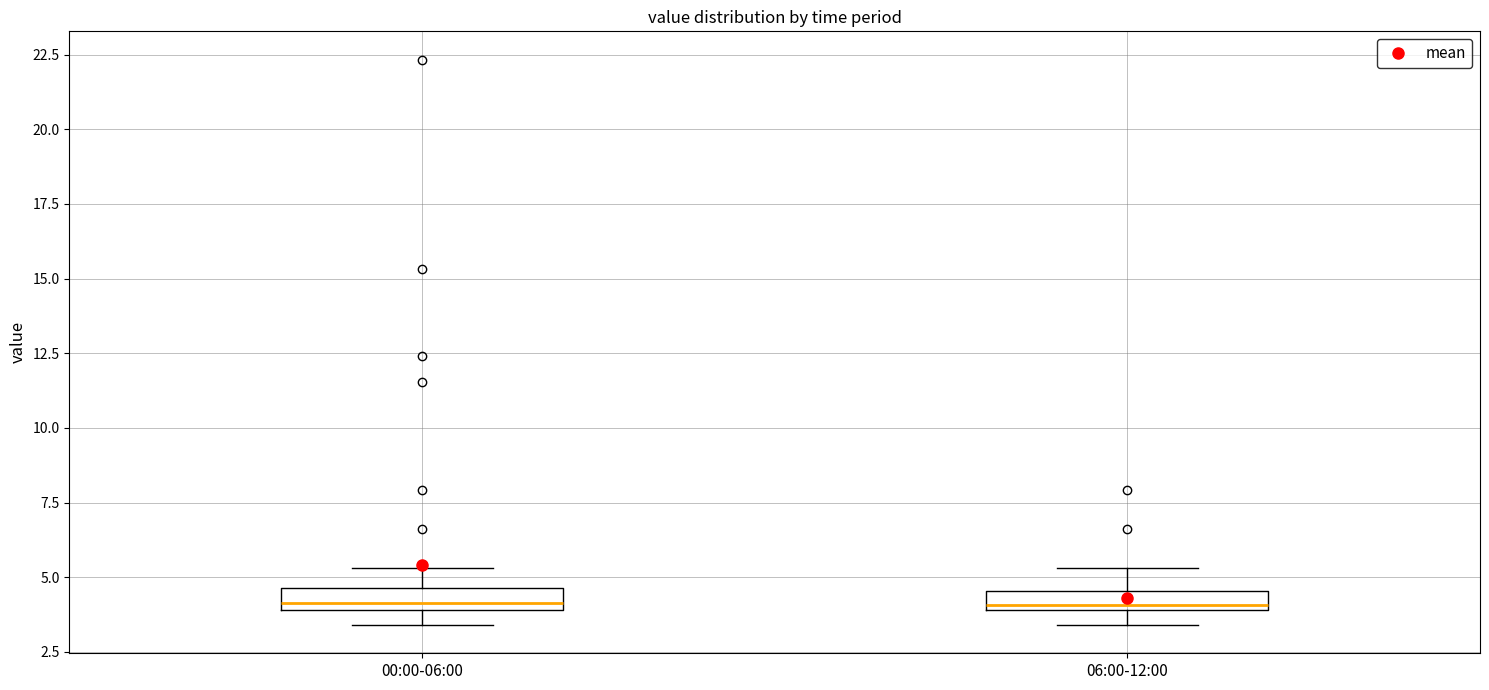

Where is the upper edge of the box for 06:00-12:00 on the y-axis? The values are not printed on the chart, so give them approximately, as read against the axis.

4.5